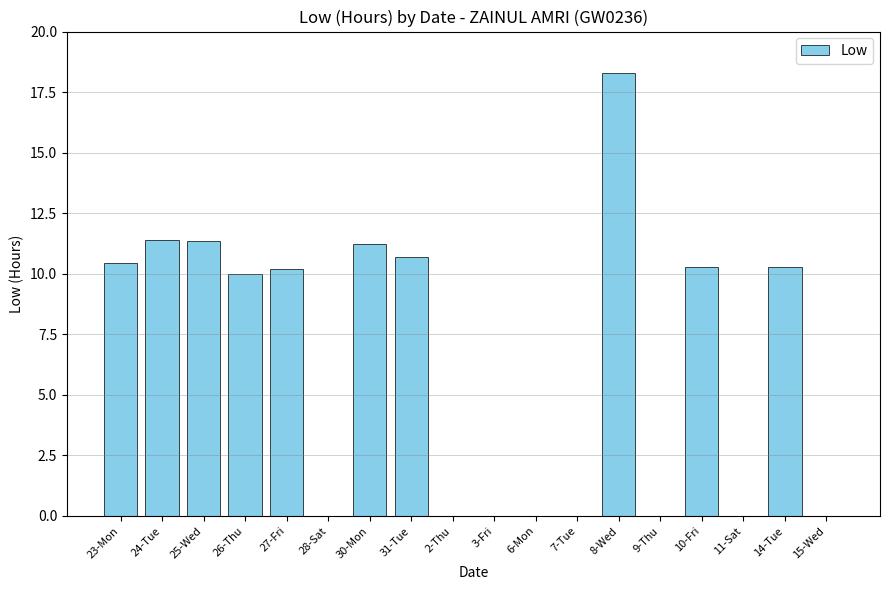

Is it true that the value at 30-Mon is 11.2?

True